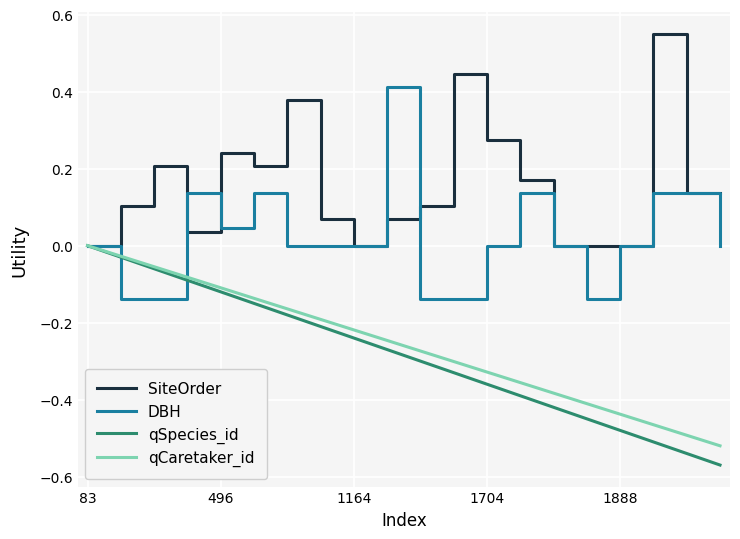

Does the chart display data point markers on the line(s)?

No